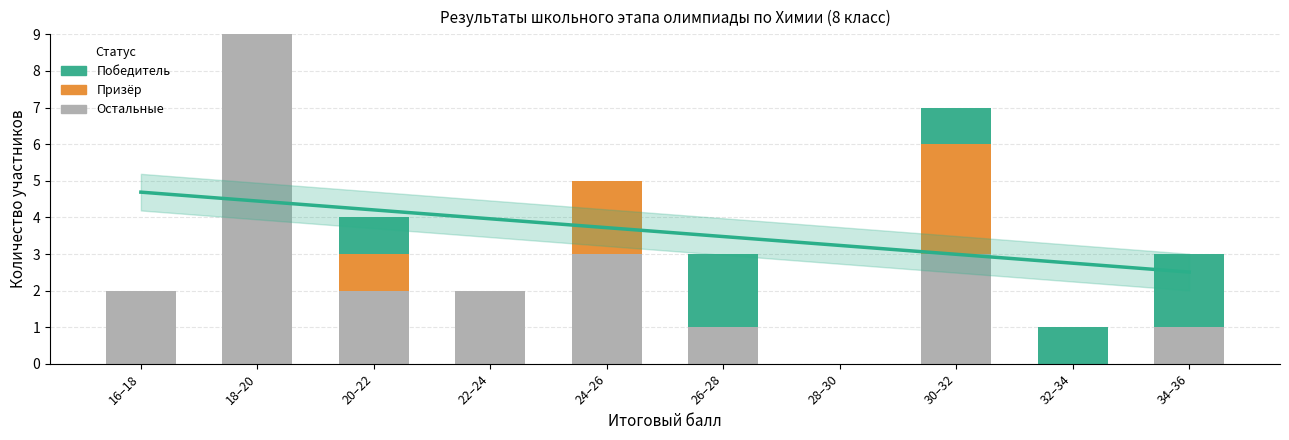

How many bars are there in total?

30